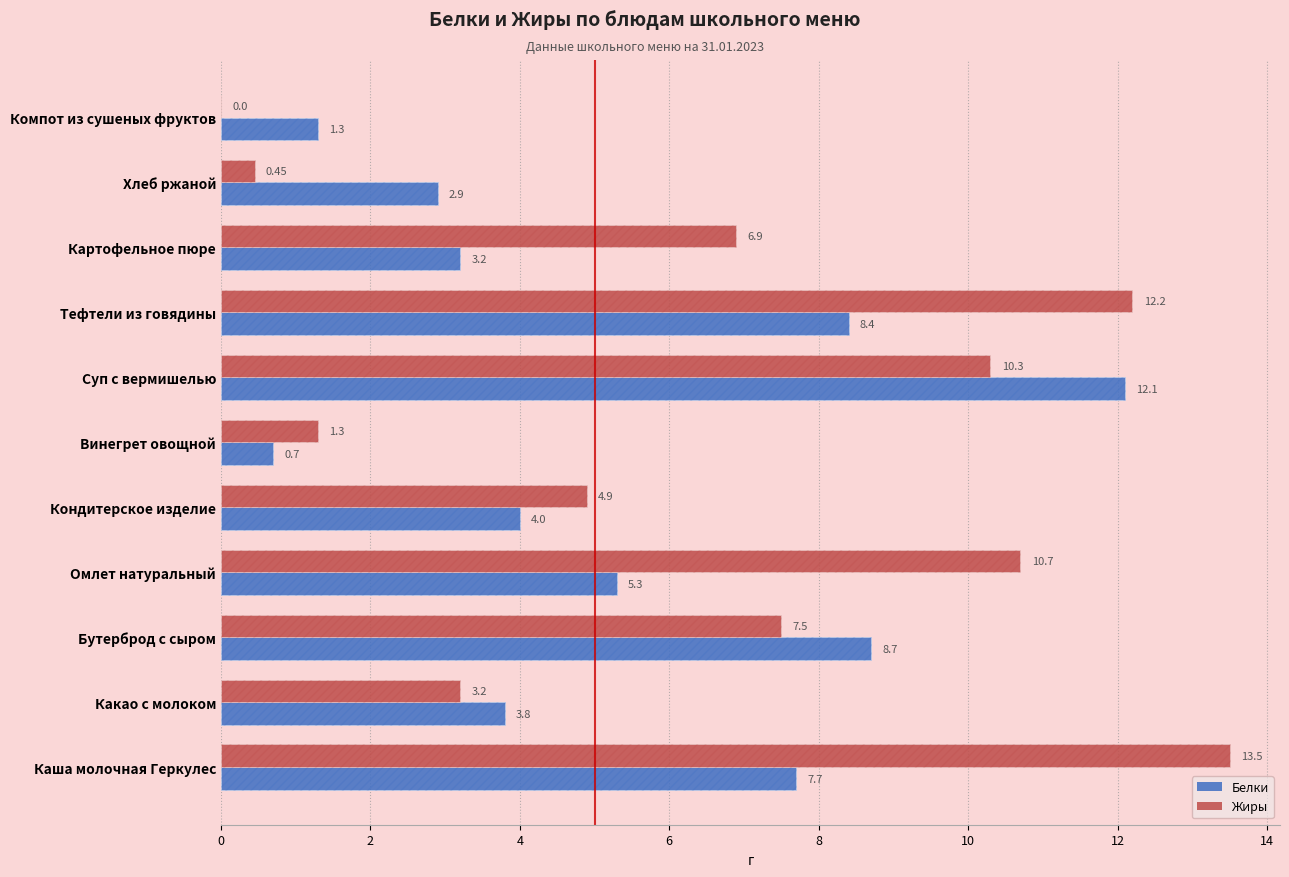

Reading left to right, extract all data points from this chart.

Белки: 7.7	3.8	8.7	5.3	4.0	0.7	12.1	8.4	3.2	2.9	1.3
Жиры: 13.5	3.2	7.5	10.7	4.9	1.3	10.3	12.2	6.9	0.5	0.0